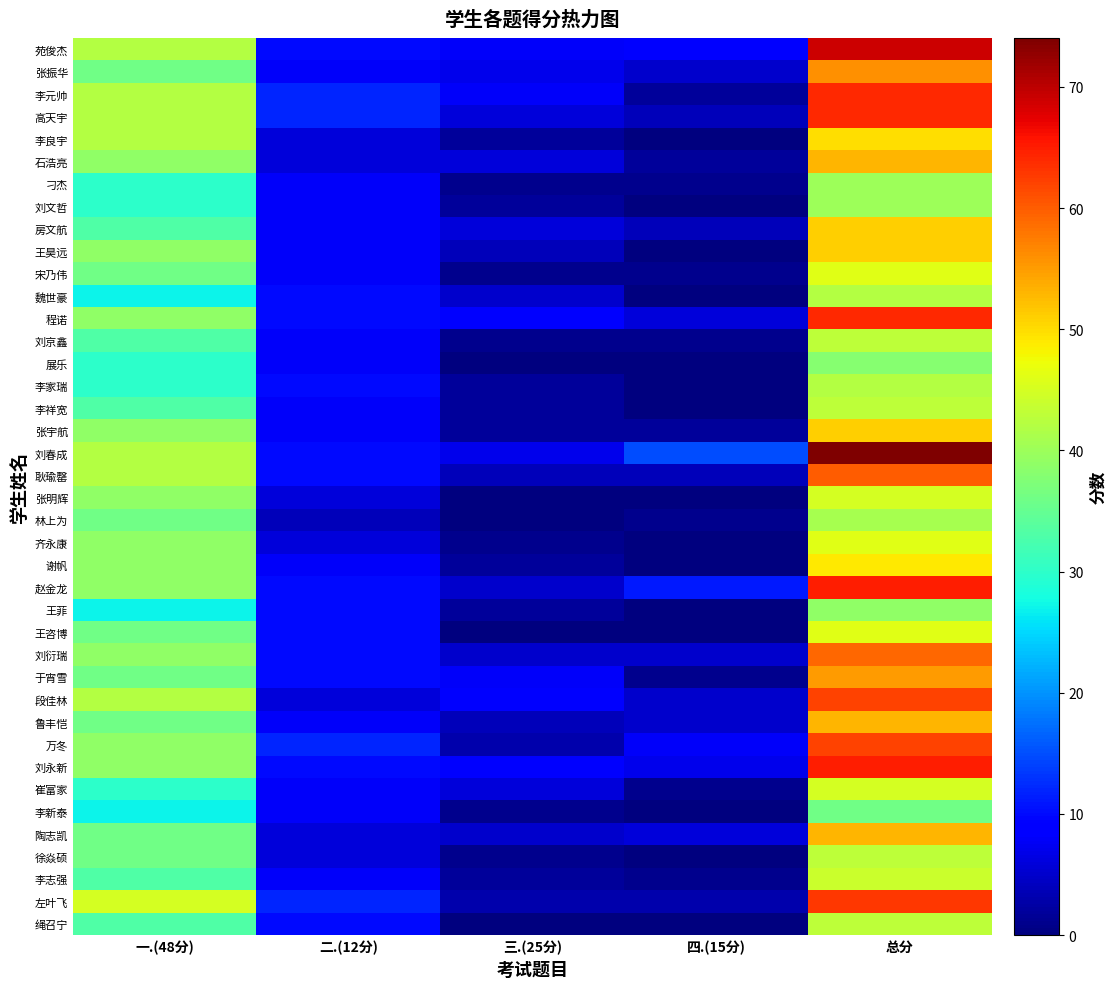

Reading left to right, transcribe all the data shown in this chart.

苑俊杰: 一.(48分)=42	二.(12分)=10	三.(25分)=8	四.(15分)=9	总分=69
张振华: 一.(48分)=36	二.(12分)=8	三.(25分)=7	四.(15分)=5	总分=56
李元帅: 一.(48分)=42	二.(12分)=12	三.(25分)=8	四.(15分)=2	总分=64
高天宇: 一.(48分)=42	二.(12分)=12	三.(25分)=6	四.(15分)=4	总分=64
李良宇: 一.(48分)=42	二.(12分)=6	三.(25分)=2	四.(15分)=0	总分=50
石浩亮: 一.(48分)=39	二.(12分)=6	三.(25分)=6	四.(15分)=2	总分=53
刁杰: 一.(48分)=30	二.(12分)=8	三.(25分)=1	四.(15分)=1	总分=40
刘文哲: 一.(48分)=30	二.(12分)=8	三.(25分)=2	四.(15分)=0	总分=40
房文航: 一.(48分)=33	二.(12分)=8	三.(25分)=6	四.(15分)=4	总分=51
王昊远: 一.(48分)=39	二.(12分)=8	三.(25分)=4	四.(15分)=0	总分=51
宋乃伟: 一.(48分)=36	二.(12分)=8	三.(25分)=1	四.(15分)=1	总分=46
魏世豪: 一.(48分)=27	二.(12分)=10	三.(25分)=5	四.(15分)=0	总分=42
程诺: 一.(48分)=39	二.(12分)=10	三.(25分)=9	四.(15分)=6	总分=64
刘京鑫: 一.(48分)=33	二.(12分)=8	三.(25分)=1	四.(15分)=1	总分=43
展乐: 一.(48分)=30	二.(12分)=8	三.(25分)=0	四.(15分)=0	总分=38
李家瑞: 一.(48分)=30	二.(12分)=10	三.(25分)=2	四.(15分)=0	总分=42
李祥宽: 一.(48分)=33	二.(12分)=8	三.(25分)=2	四.(15分)=0	总分=43
张宇航: 一.(48分)=39	二.(12分)=8	三.(25分)=2	四.(15分)=2	总分=51
刘春成: 一.(48分)=42	二.(12分)=10	三.(25分)=7	四.(15分)=15	总分=74
耿瑜罄: 一.(48分)=42	二.(12分)=10	三.(25分)=4	四.(15分)=4	总分=60
张明辉: 一.(48分)=39	二.(12分)=6	三.(25分)=0	四.(15分)=0	总分=45
林上为: 一.(48分)=36	二.(12分)=4	三.(25分)=0	四.(15分)=1	总分=41
齐永康: 一.(48分)=39	二.(12分)=6	三.(25分)=1	四.(15分)=0	总分=46
谢帆: 一.(48分)=39	二.(12分)=8	三.(25分)=2	四.(15分)=0	总分=49
赵金龙: 一.(48分)=39	二.(12分)=10	三.(25分)=5	四.(15分)=11	总分=65
王菲: 一.(48分)=27	二.(12分)=10	三.(25分)=2	四.(15分)=0	总分=39
王咨博: 一.(48分)=36	二.(12分)=10	三.(25分)=0	四.(15分)=0	总分=46
刘衍瑞: 一.(48分)=39	二.(12分)=10	三.(25分)=5	四.(15分)=5	总分=59
于宵雪: 一.(48分)=36	二.(12分)=10	三.(25分)=8	四.(15分)=1	总分=55
段佳林: 一.(48分)=42	二.(12分)=6	三.(25分)=9	四.(15分)=5	总分=62
鲁丰恺: 一.(48分)=36	二.(12分)=8	三.(25分)=4	四.(15分)=5	总分=53
万冬: 一.(48分)=39	二.(12分)=12	三.(25分)=3	四.(15分)=8	总分=62
刘永新: 一.(48分)=39	二.(12分)=10	三.(25分)=9	四.(15分)=7	总分=65
崔富家: 一.(48分)=30	二.(12分)=8	三.(25分)=6	四.(15分)=1	总分=45
李新泰: 一.(48分)=27	二.(12分)=8	三.(25分)=1	四.(15分)=0	总分=36
陶志凯: 一.(48分)=36	二.(12分)=6	三.(25分)=5	四.(15分)=6	总分=53
徐焱硕: 一.(48分)=36	二.(12分)=6	三.(25分)=1	四.(15分)=0	总分=43
李志强: 一.(48分)=33	二.(12分)=8	三.(25分)=2	四.(15分)=1	总分=44
左叶飞: 一.(48分)=45	二.(12分)=12	三.(25分)=3	四.(15分)=3	总分=63
绳召宁: 一.(48分)=33	二.(12分)=10	三.(25分)=0	四.(15分)=0	总分=43